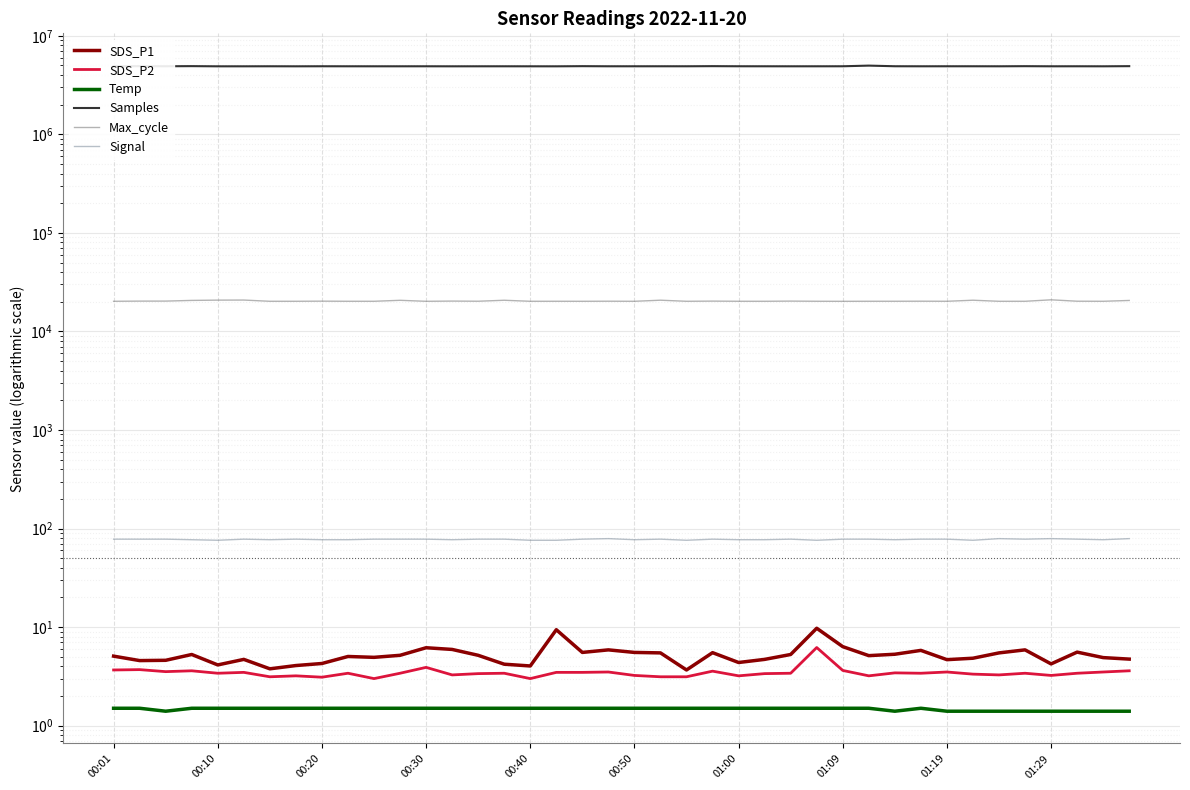

What position from the left is 30?

31